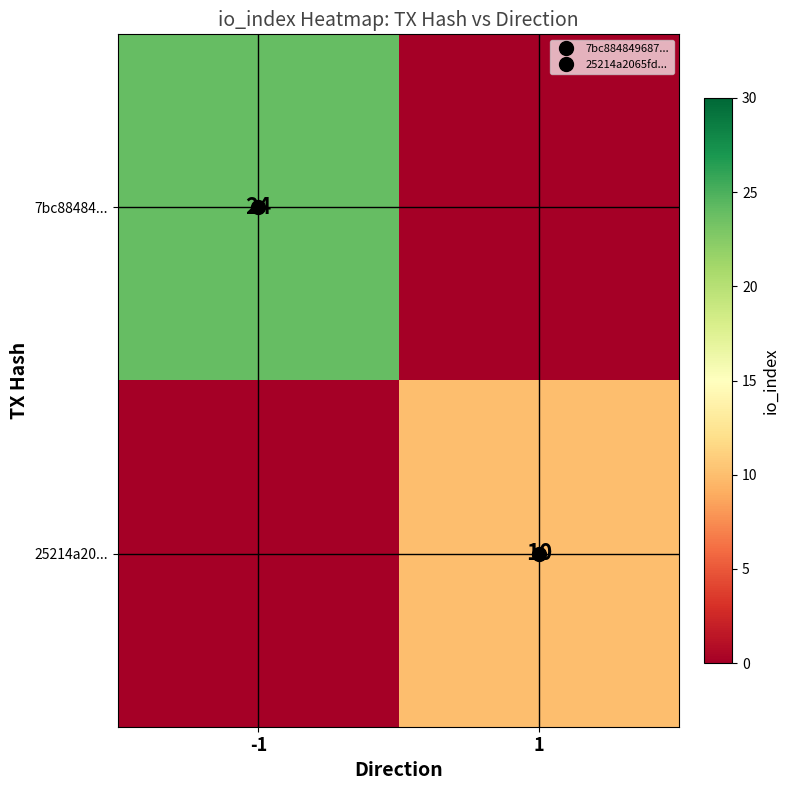

Is the value of 25214a20... at 1 greater than the value of 7bc88484... at 1?

Yes